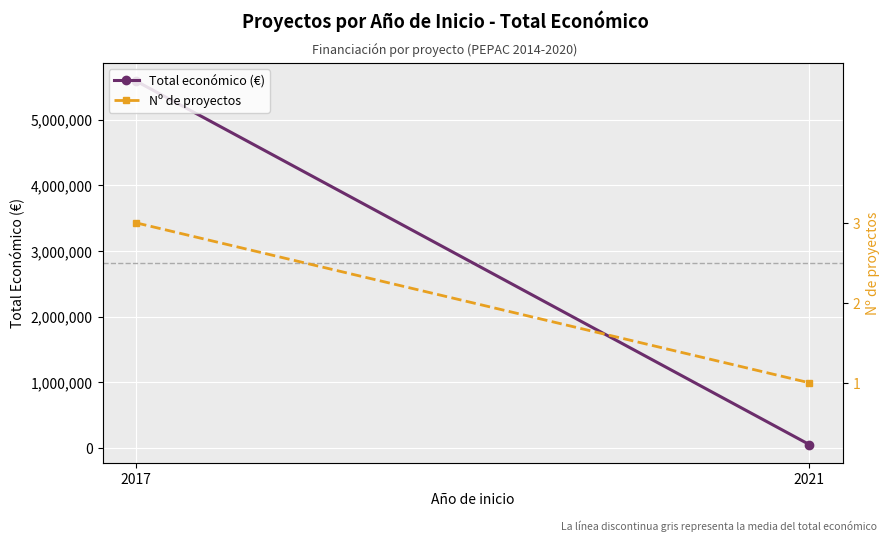

What is the total value across all series at 2021?

49978